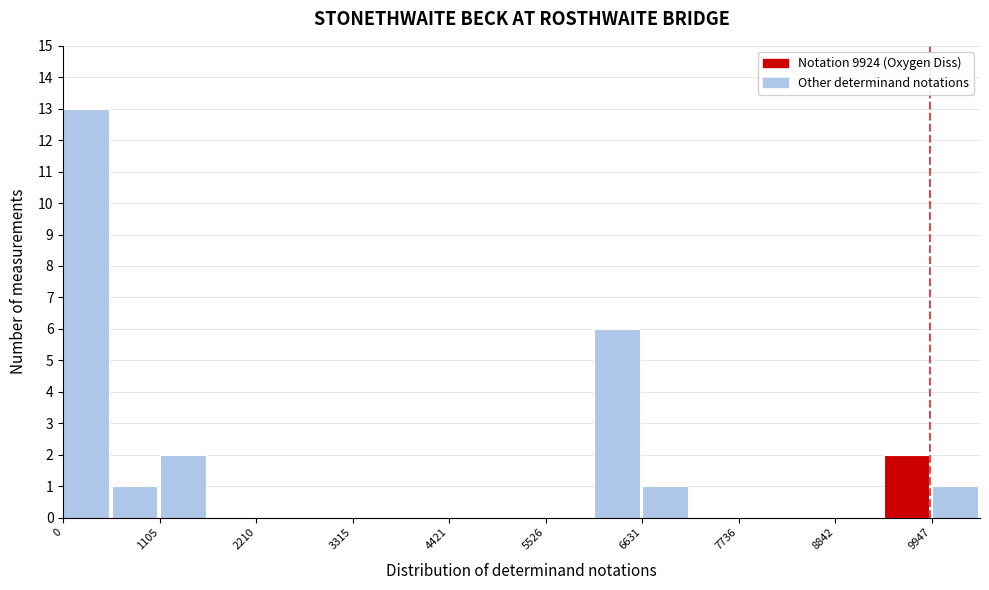

Around what value on the x-axis is the tallest bar? Give the approximate position of its centre, as read against the axis.

200